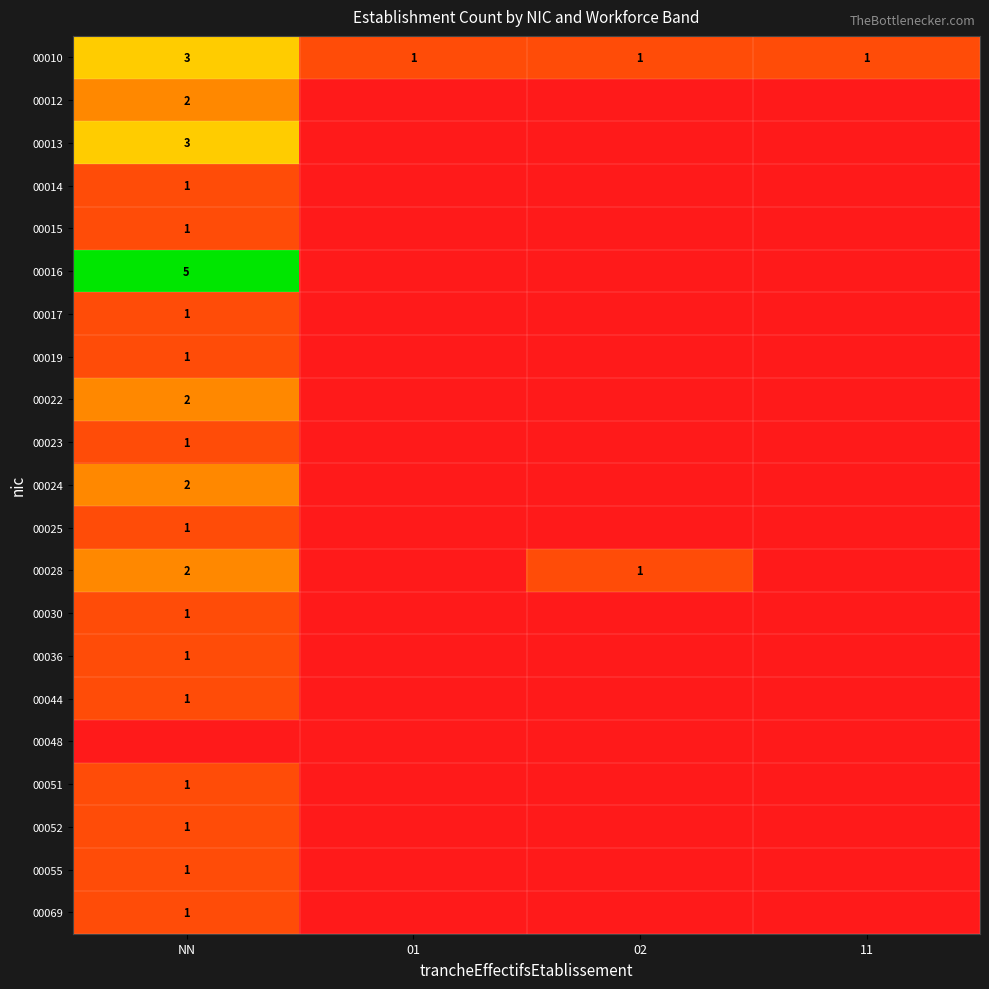

What is the difference between the maximum and minimum values in the 00052 series?

1